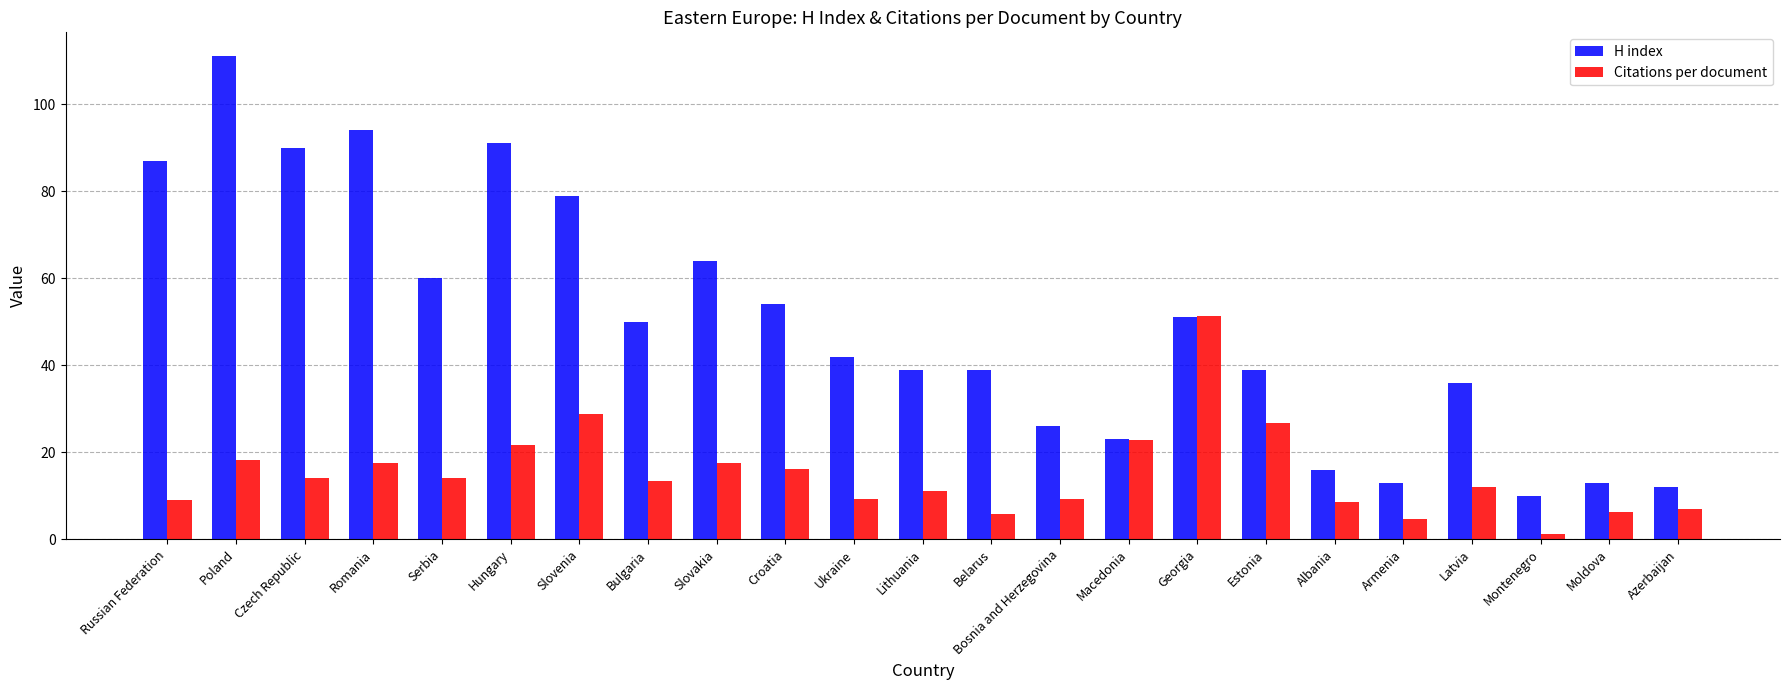

Where is H index nearest to the value 60?

Serbia